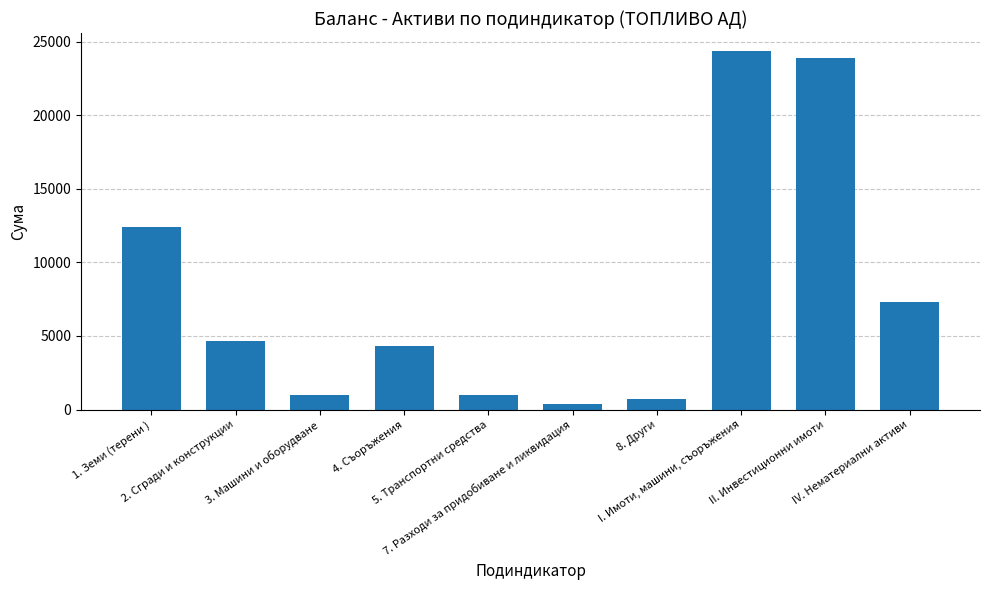

List the labels in order of value, largest first.

I. Имоти, машини, съоръжения, II. Инвестиционни имоти, 1. Земи (терени ), IV. Нематериални активи, 2. Сгради и конструкции, 4. Съоръжения, 5. Транспортни средства, 3. Машини и оборудване, 8. Други, 7. Разходи за придобиване и ликвидация